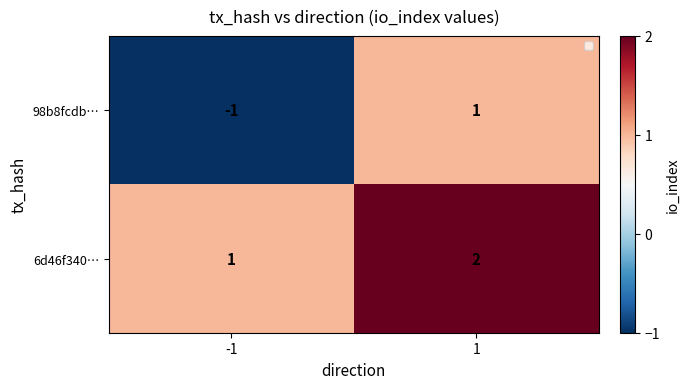

Which series has the widest spread of values?

98b8fcdb…